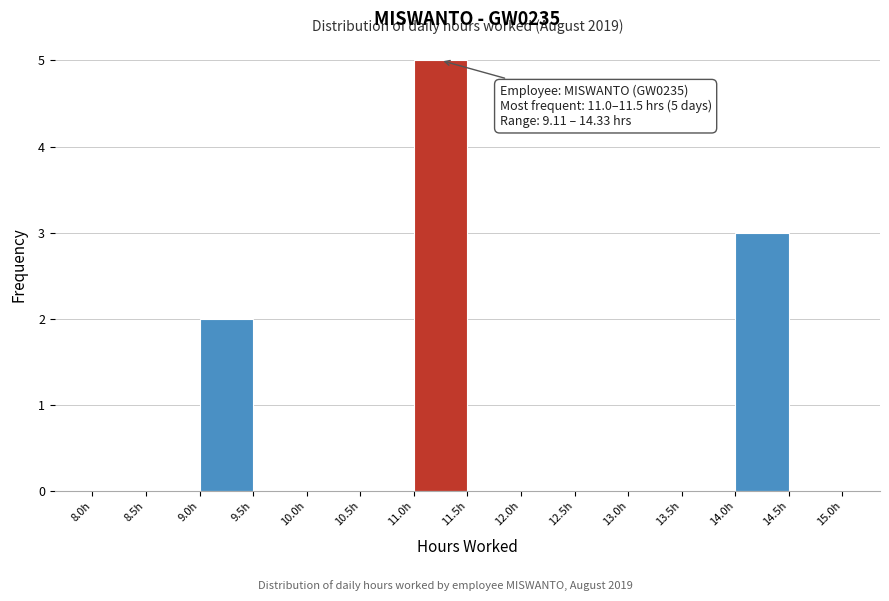

Which range on the x-axis has the tallest bar?

11.0 to 11.5